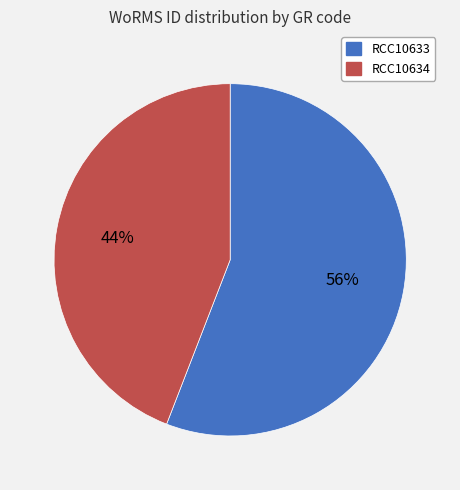

Is it true that RCC10634 is 51% of the pie?

False